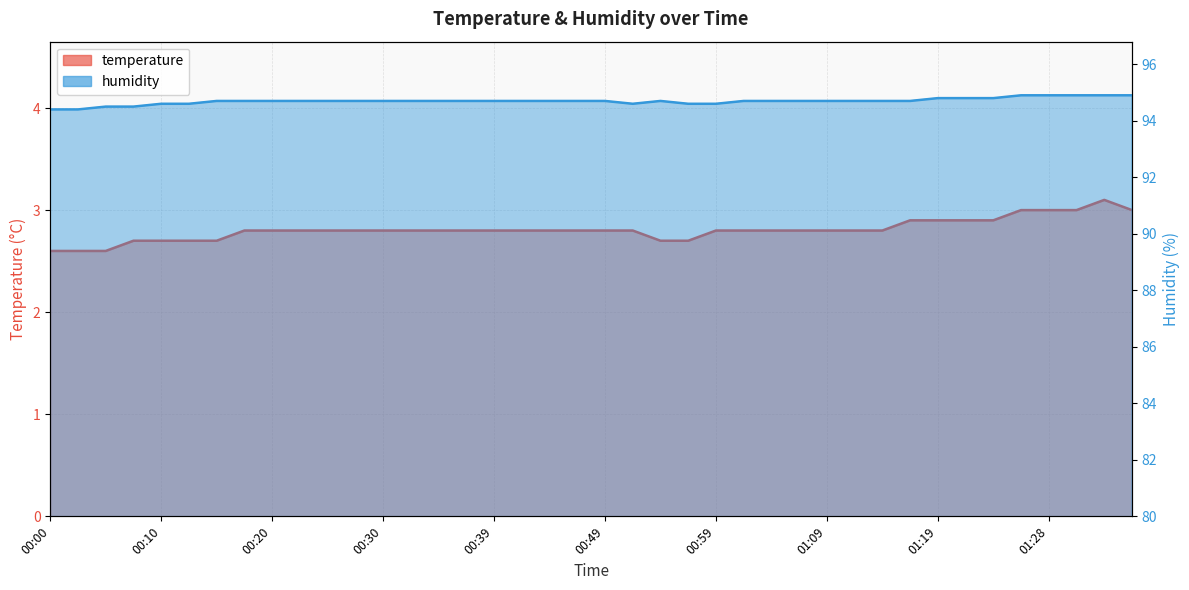

What value does the humidity series have at 01:28?

94.9